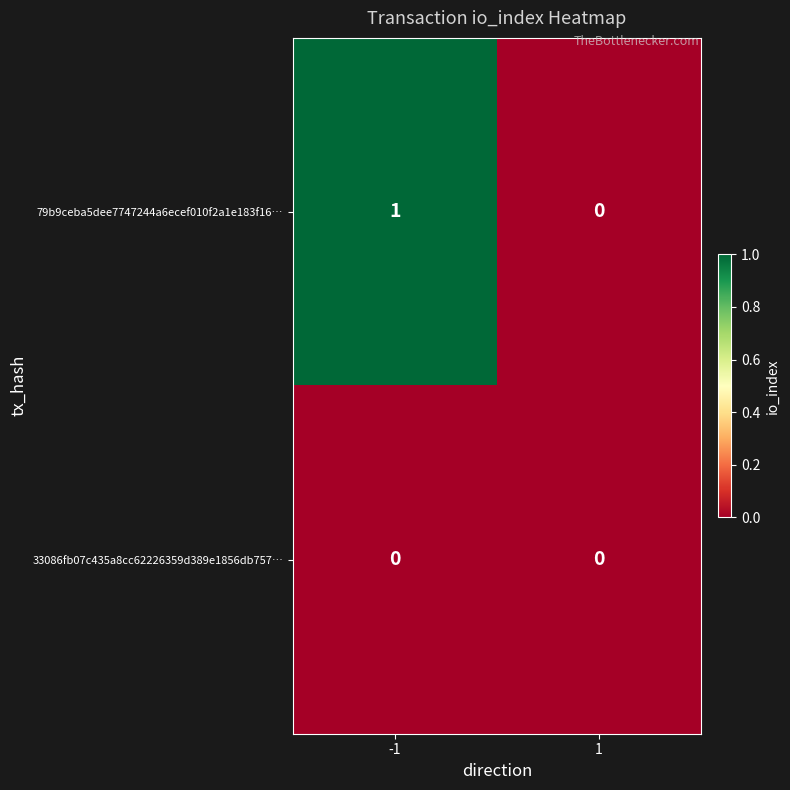

Between -1 and 1, which series saw the biggest shift?

79b9ceba5dee7747244a6ecef010f2a1e183f16…